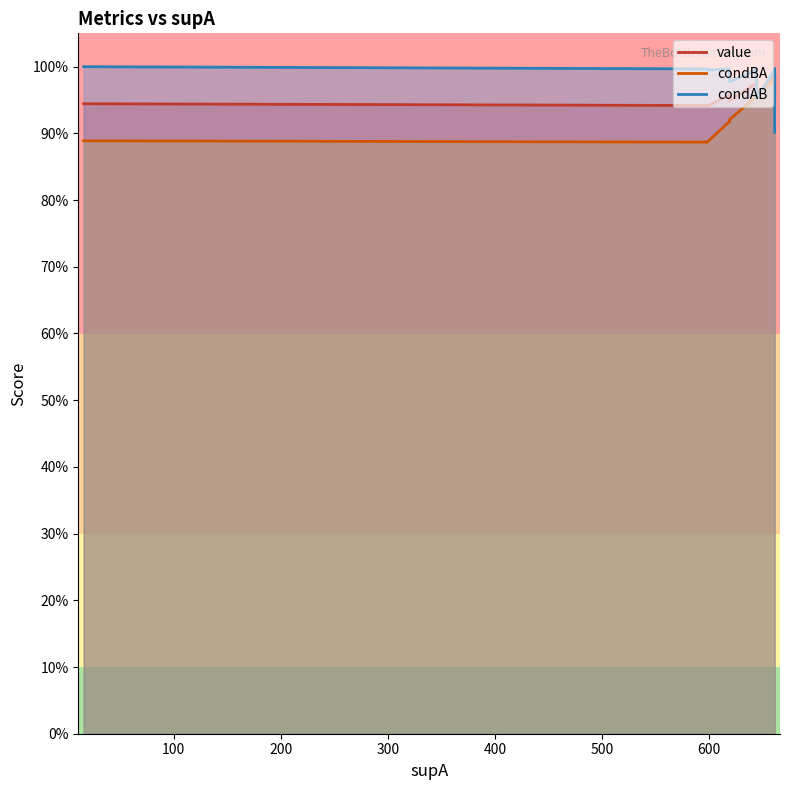

Rank the series by their average value, from lowest to highest.

condBA, value, condAB